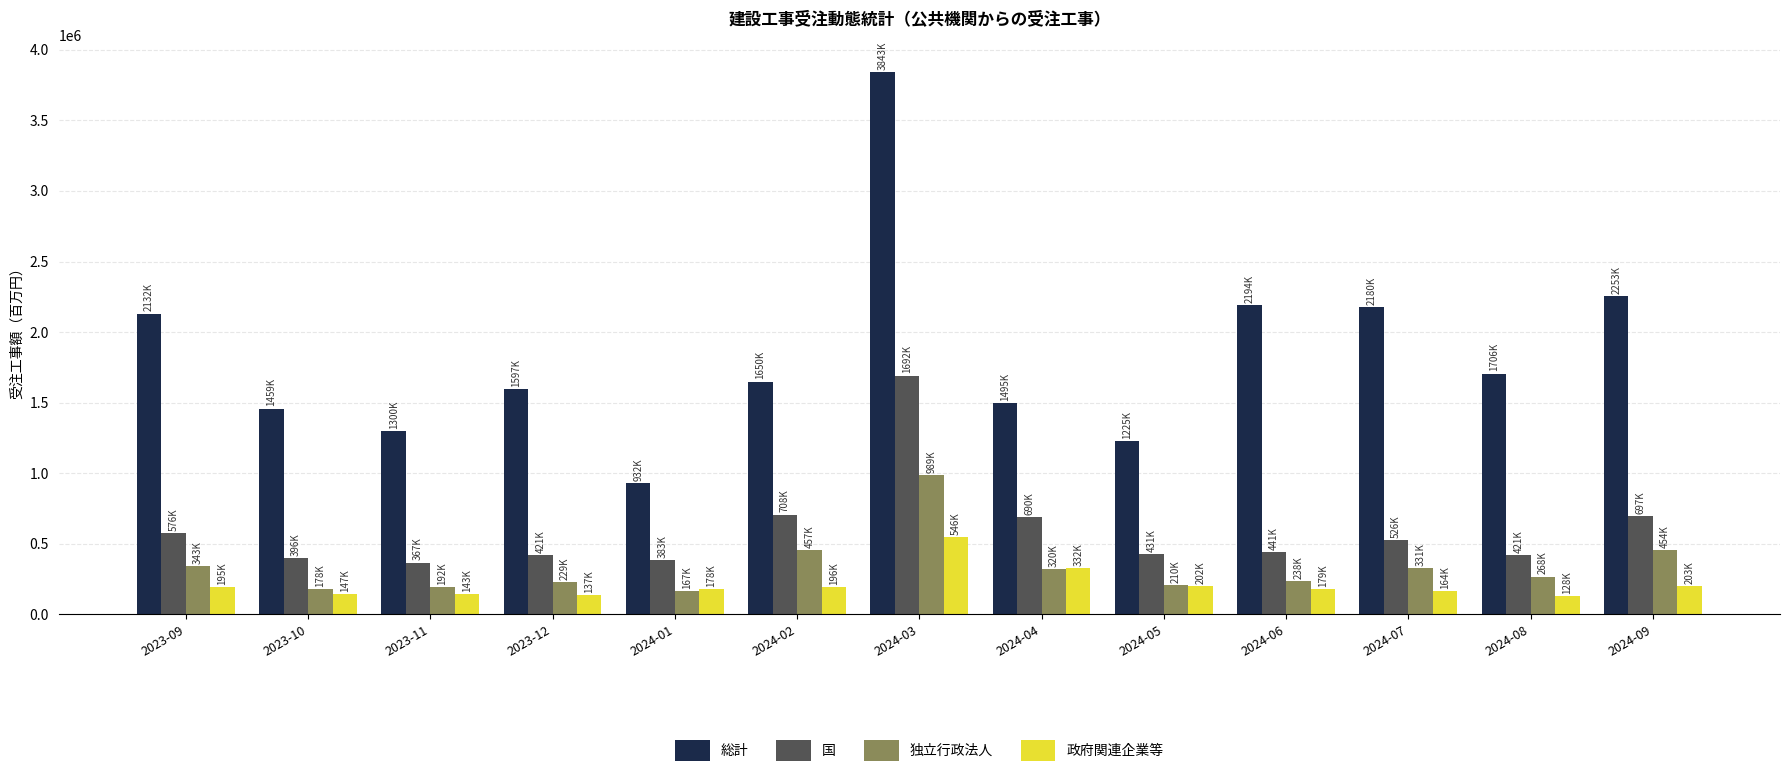

Which series changed the most between 2024-03 and 2024-09?

総計